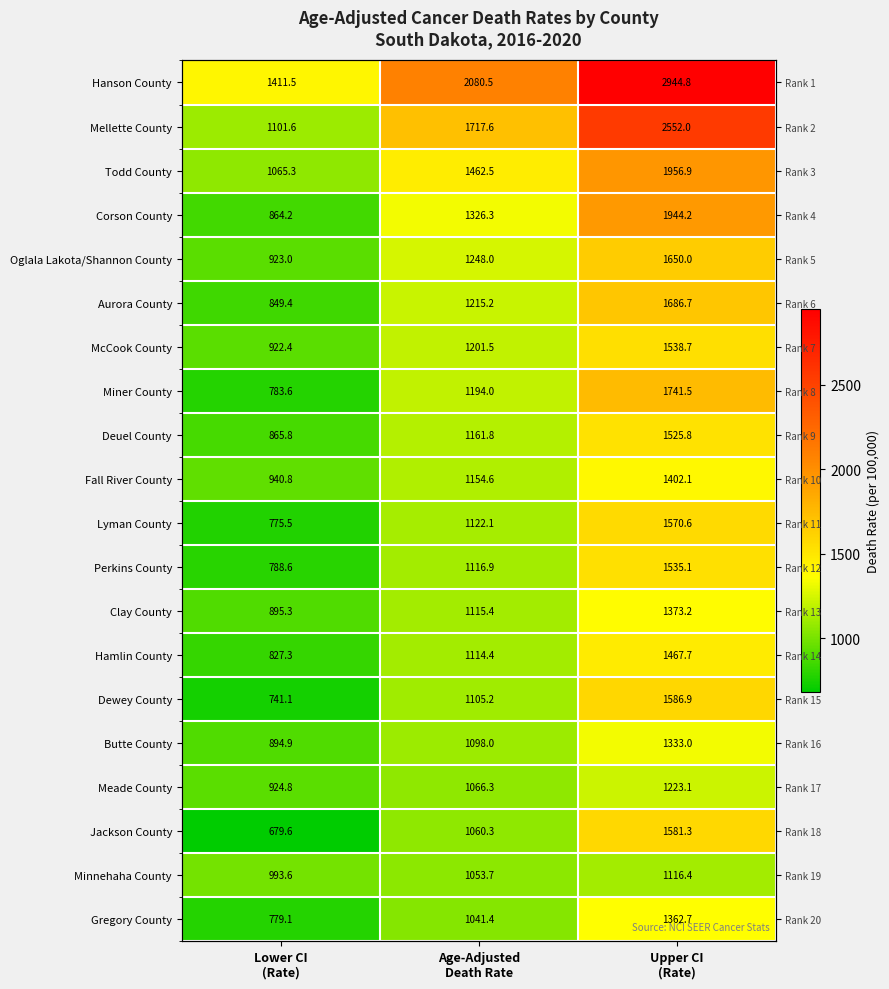

Which category has the highest value in the Gregory County series?

Upper CI (Rate)